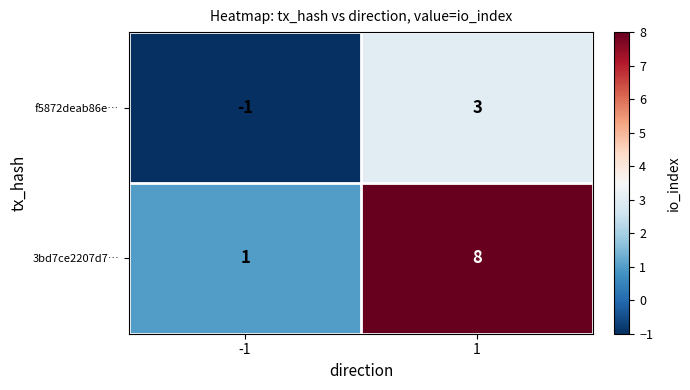

How many series are shown in this chart?

2